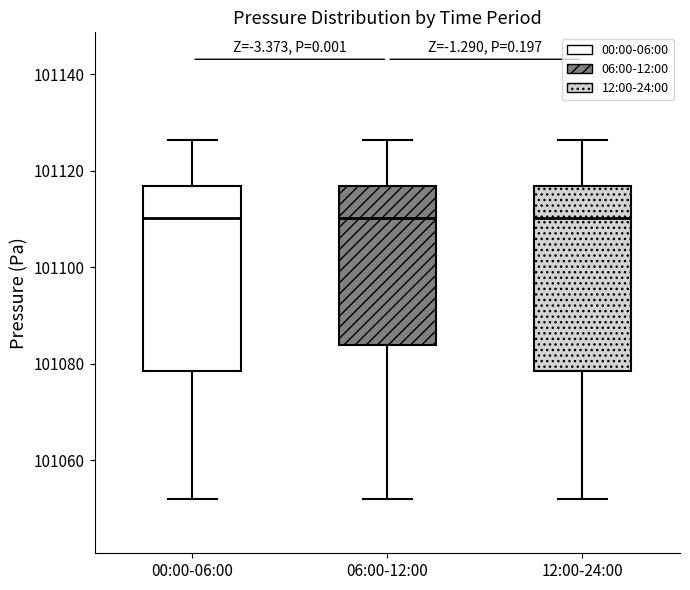

Where is the upper edge of the box for 12:00-24:00 on the y-axis? The values are not printed on the chart, so give them approximately, as read against the axis.

101116